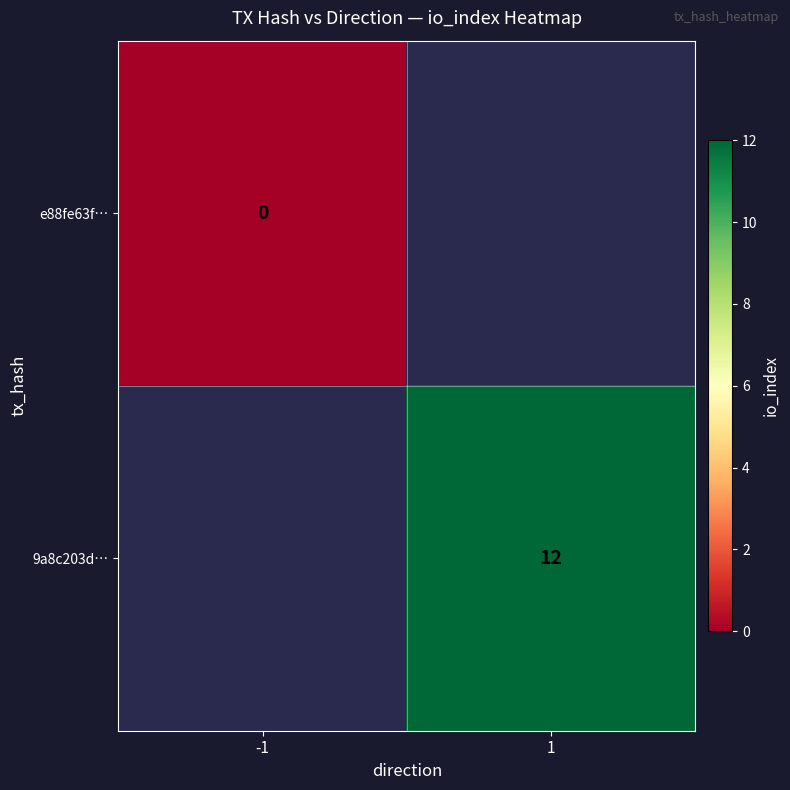

True or false: 9a8c203d… has a value of 12 at 1.

True